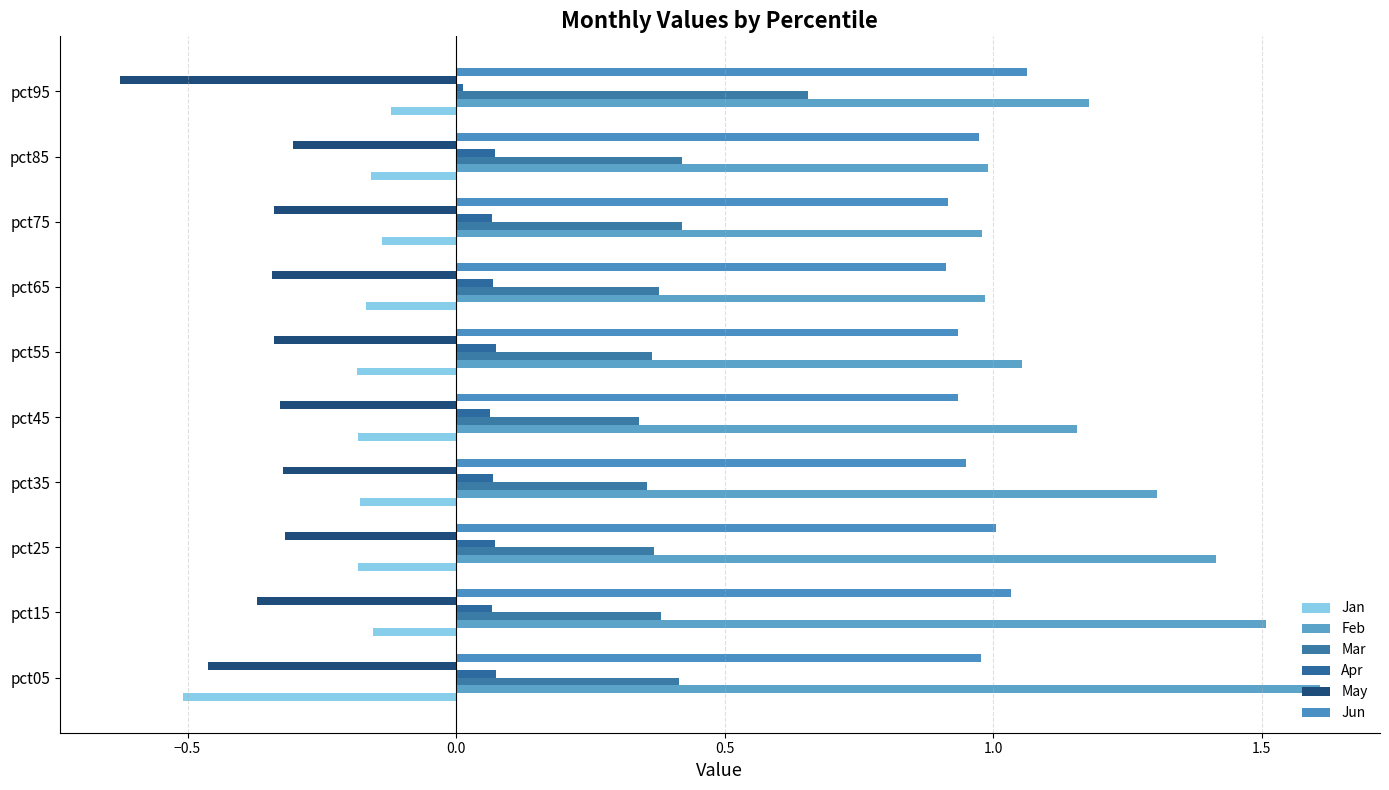

Reading right to left, what are all the values shown in this chart?

Jan: -0.1	-0.2	-0.1	-0.2	-0.2	-0.2	-0.2	-0.2	-0.2	-0.5
Feb: 1.2	1.0	1.0	1.0	1.1	1.2	1.3	1.4	1.5	1.6
Mar: 0.7	0.4	0.4	0.4	0.4	0.3	0.4	0.4	0.4	0.4
Apr: 0.0	0.1	0.1	0.1	0.1	0.1	0.1	0.1	0.1	0.1
May: -0.6	-0.3	-0.3	-0.3	-0.3	-0.3	-0.3	-0.3	-0.4	-0.5
Jun: 1.1	1.0	0.9	0.9	0.9	0.9	0.9	1.0	1.0	1.0